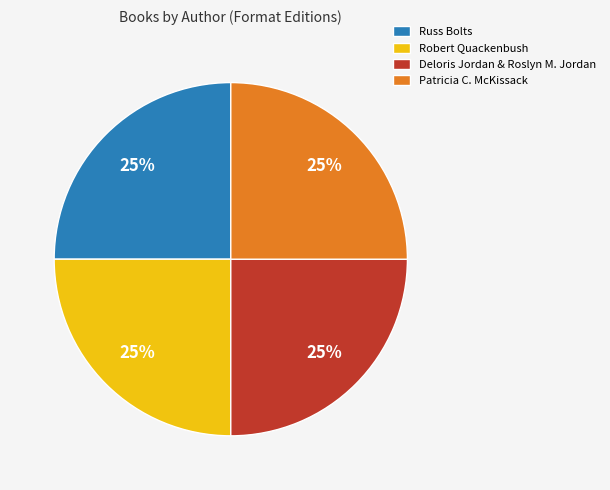

Is Patricia C. McKissack the majority of the pie?

No